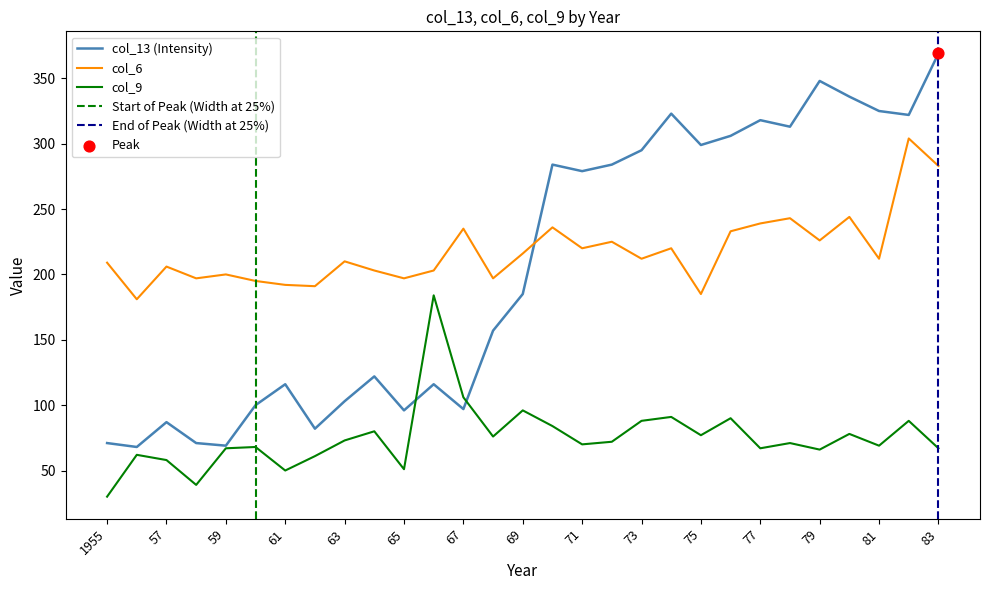

Which series has the largest total across all categories?

col_6